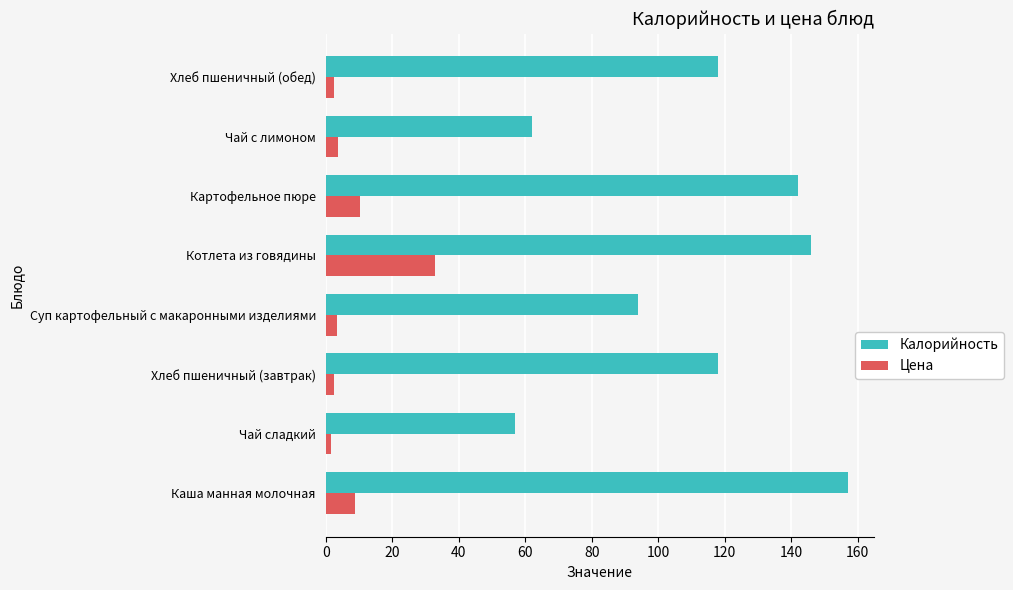

Which series has the widest spread of values?

Калорийность